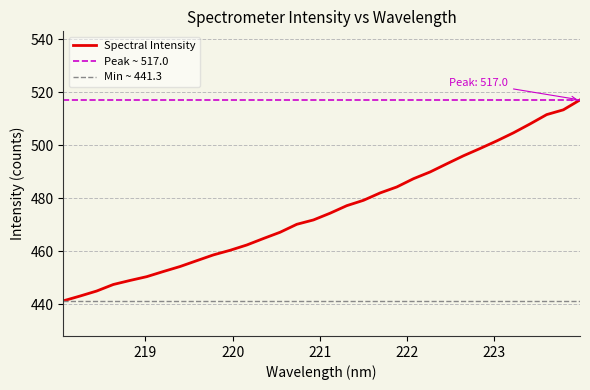

Reading right to left, what are all the values shown in this chart?

517.0	513.3	511.5	508.0	504.6	501.6	498.7	496.0	493.0	489.9	487.3	484.2	482.0	479.2	477.2	474.4	471.8	470.2	467.2	464.8	462.4	460.4	458.6	456.4	454.2	452.4	450.4	449.0	447.5	445.0	443.1	441.3